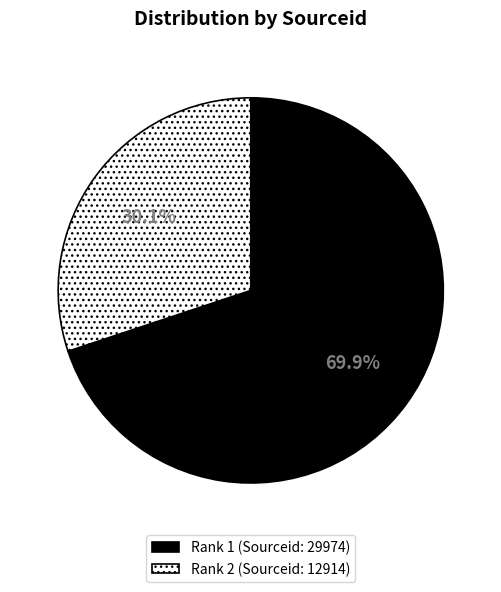

What is the smallest slice in the pie chart?

Rank 2 (Sourceid: 12914)